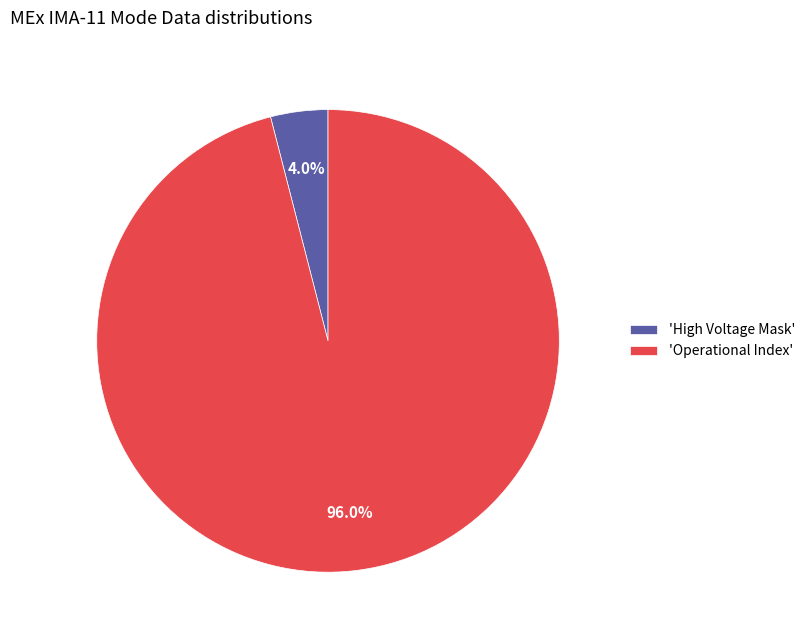

What is the total percentage of 'High Voltage Mask' and 'Operational Index'?

100.0%